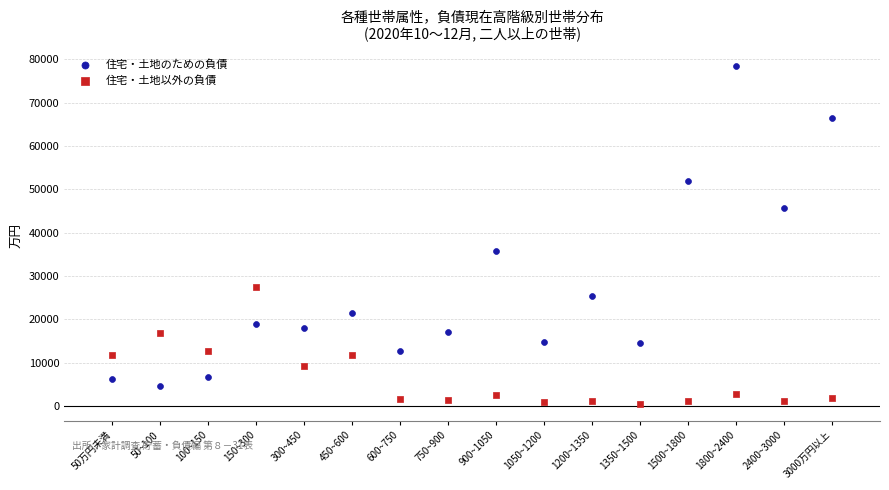

Across all series, what Y value is closest to 39425?

35730